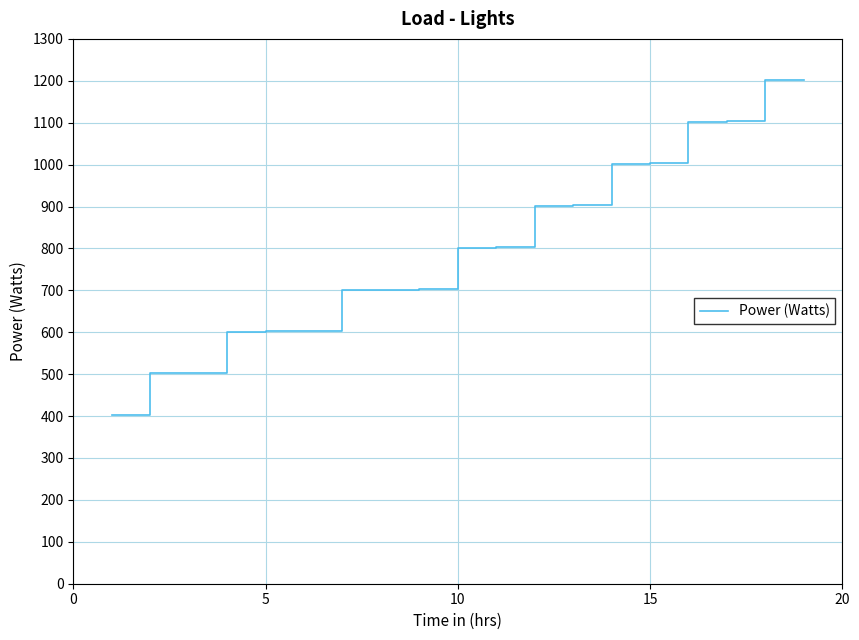

At which label is the value closest to 803?

10